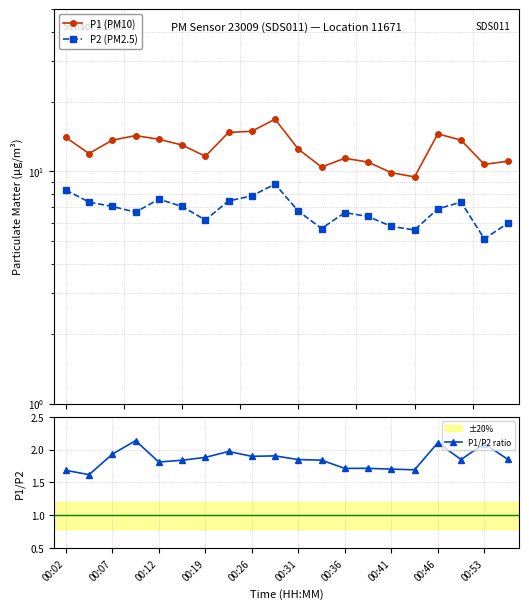

Reading left to right, what are all the values shown in this chart?

P1 (PM10): 14.0	11.9	13.7	14.3	13.8	13.0	11.6	14.7	14.9	16.8	12.5	10.4	11.4	11.0	9.9	9.5	14.5	13.7	10.7	11.1
P2 (PM2.5): 8.3	7.4	7.1	6.7	7.6	7.1	6.2	7.5	7.8	8.8	6.8	5.7	6.7	6.4	5.8	5.6	6.9	7.4	5.1	6.0
P1/P2 ratio: 1.7	1.6	1.9	2.1	1.8	1.8	1.9	2.0	1.9	1.9	1.8	1.8	1.7	1.7	1.7	1.7	2.1	1.8	2.1	1.9